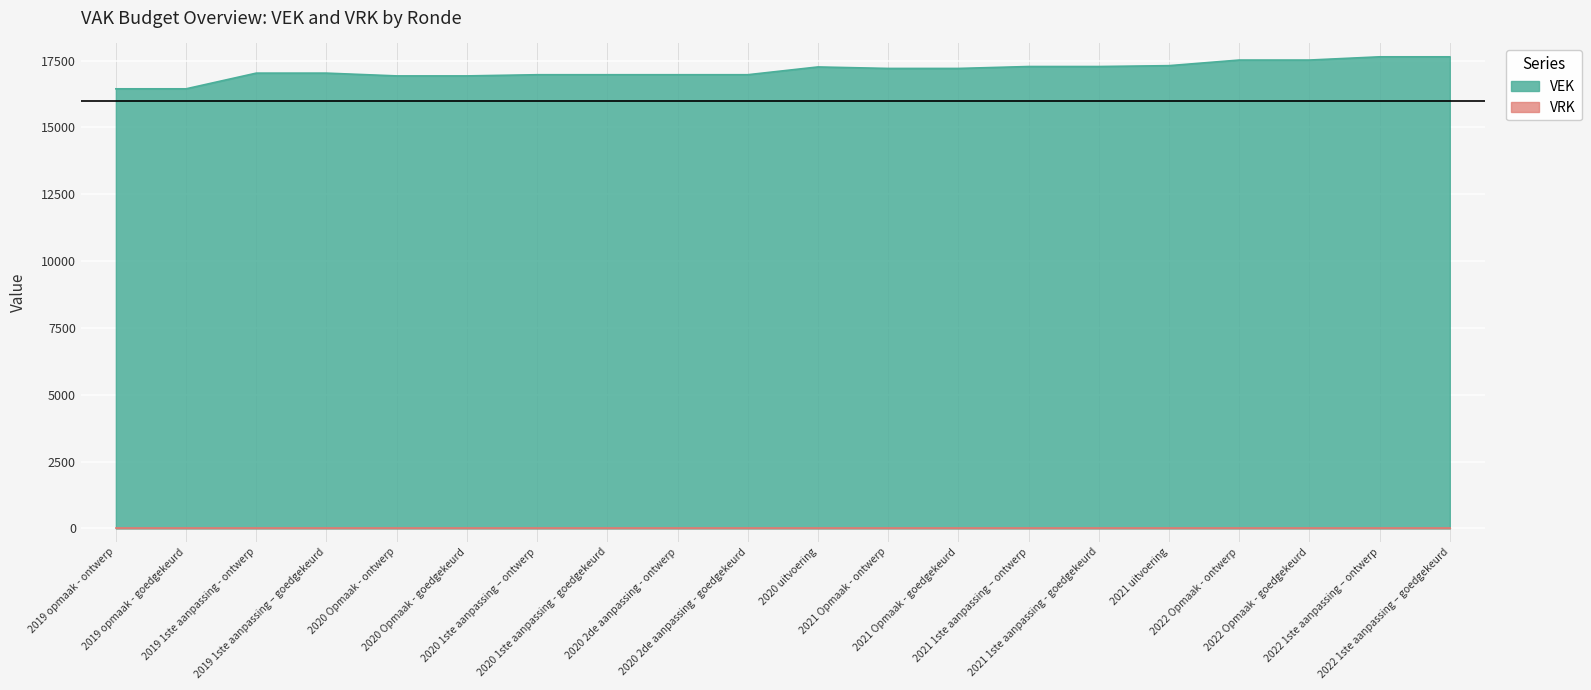

Which series has the largest range (max minus min)?

VEK